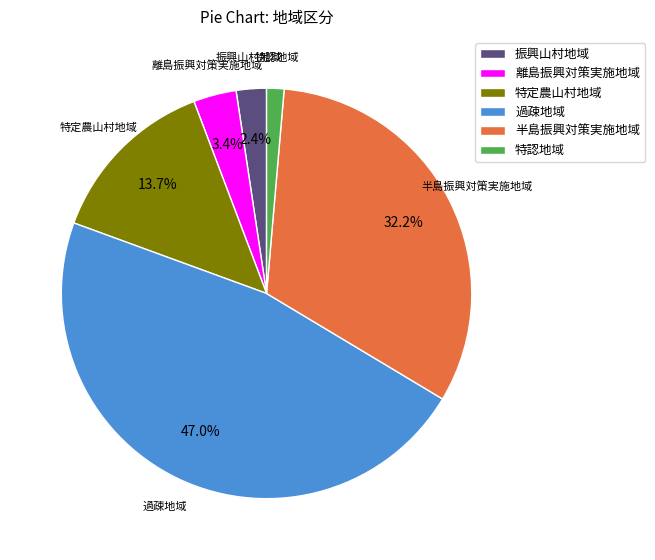

The 特定農山村地域 slice represents 14% of the pie. True or false?

True